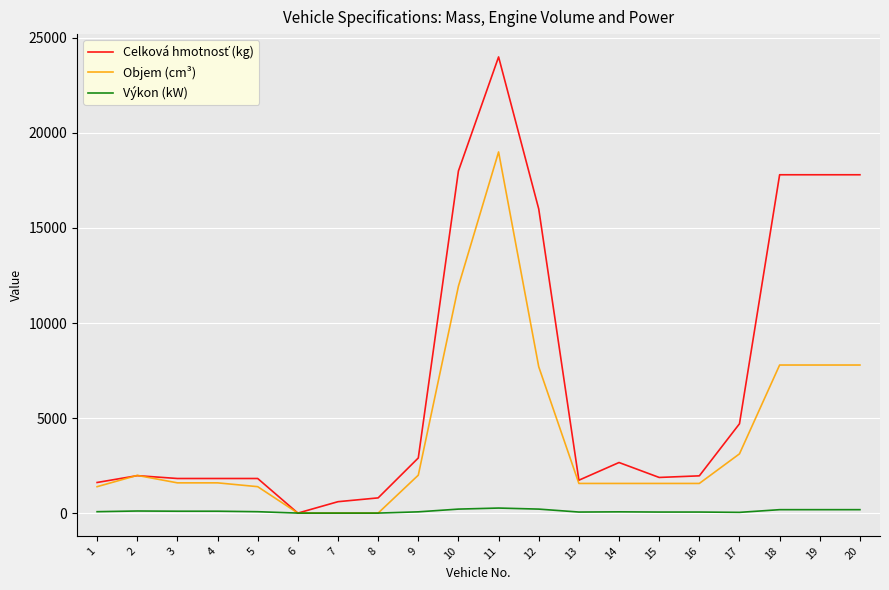

What is the greatest value displayed?

24000